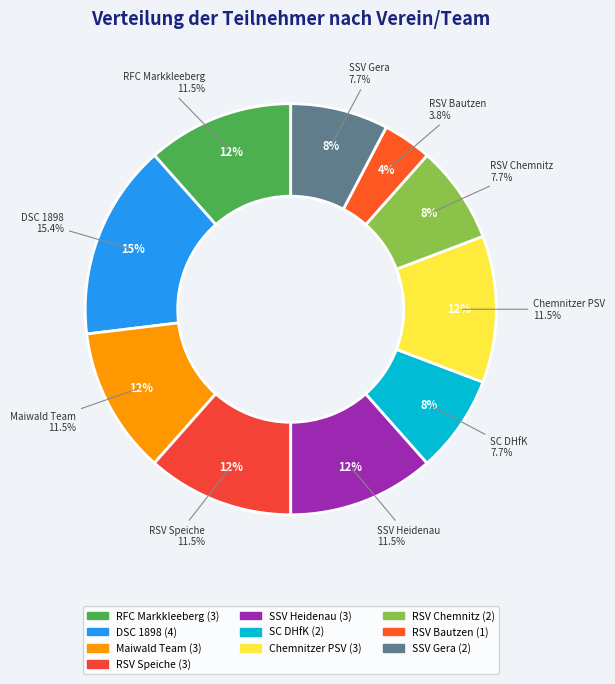

How many slices are in this pie chart?

10